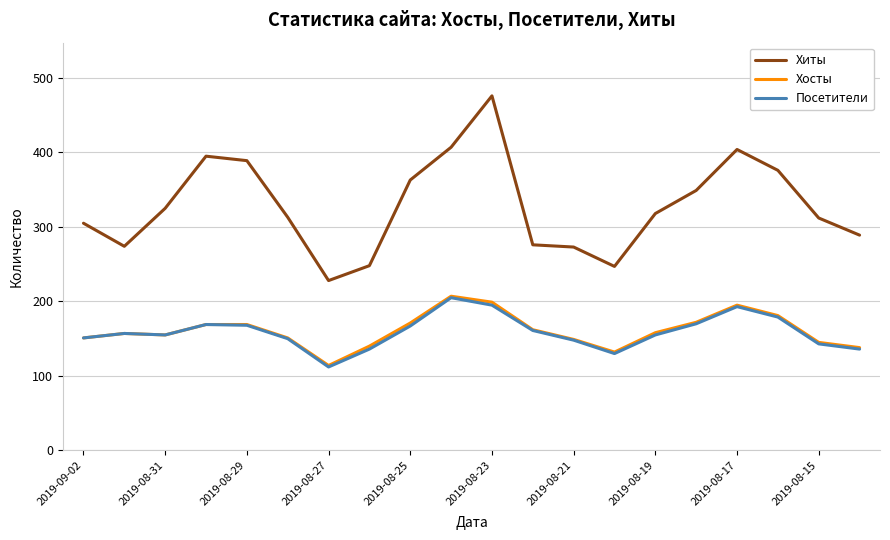

What is the highest value of the Хиты series?

476